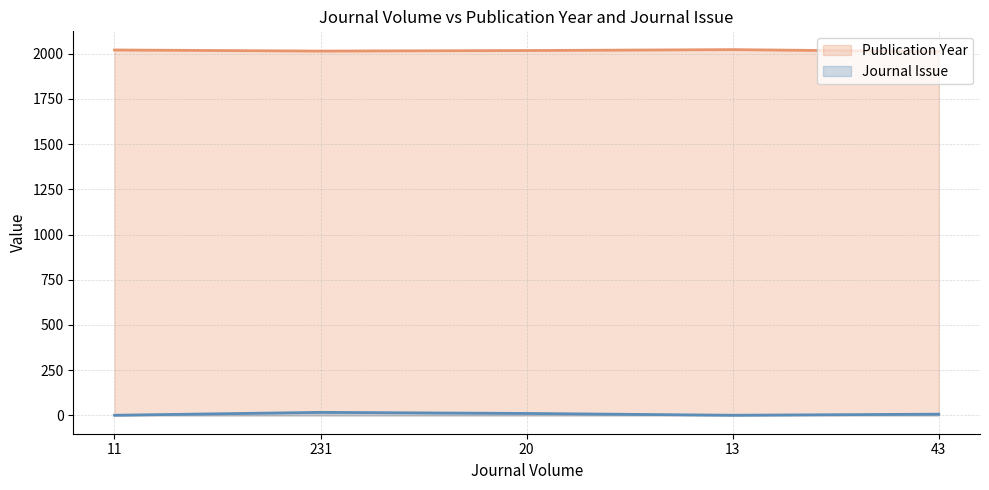

How many Publication Year values are between 2014 and 2020?

3